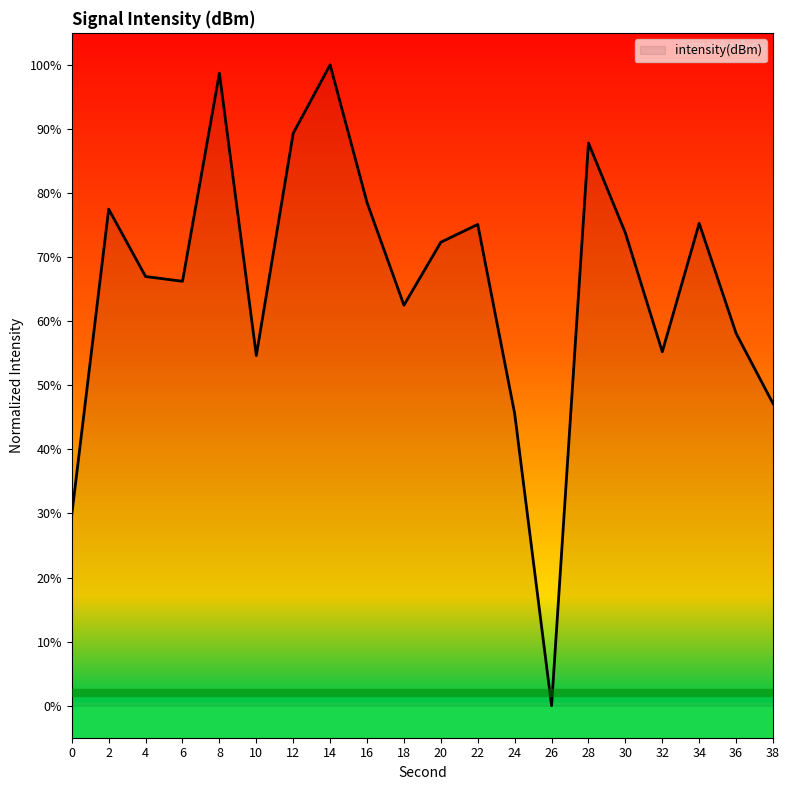

What is the sum of the values at 34 and 30?

149.0